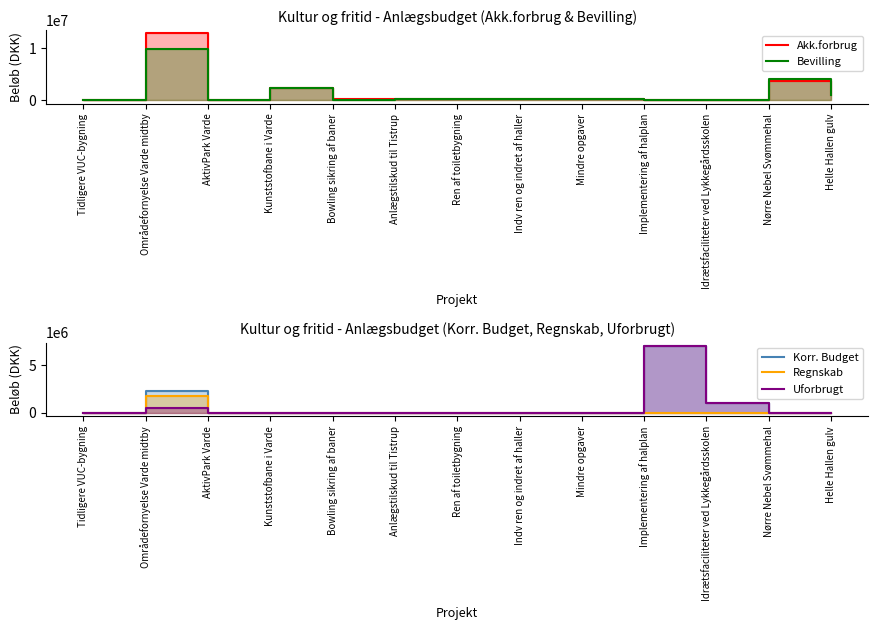

What is the label of the 3rd point from the left?

AktivPark Varde